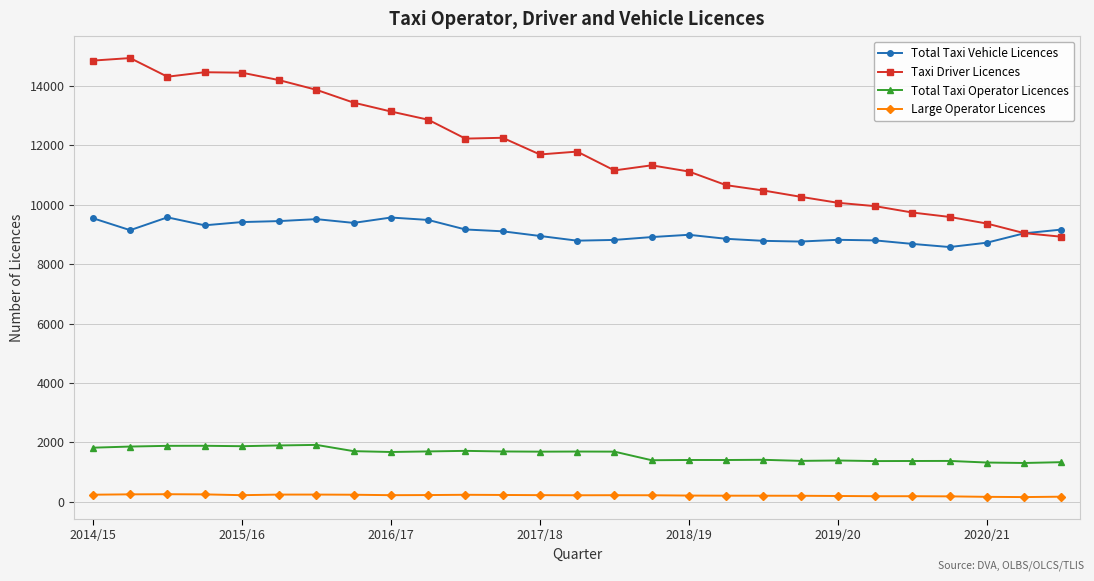

What is the value of the Taxi Driver Licences point at the 12th from the left?

12255